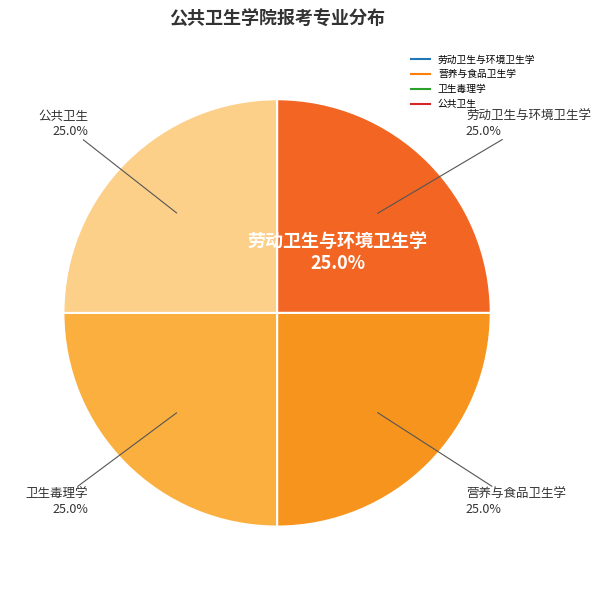

How many slices are in this pie chart?

4